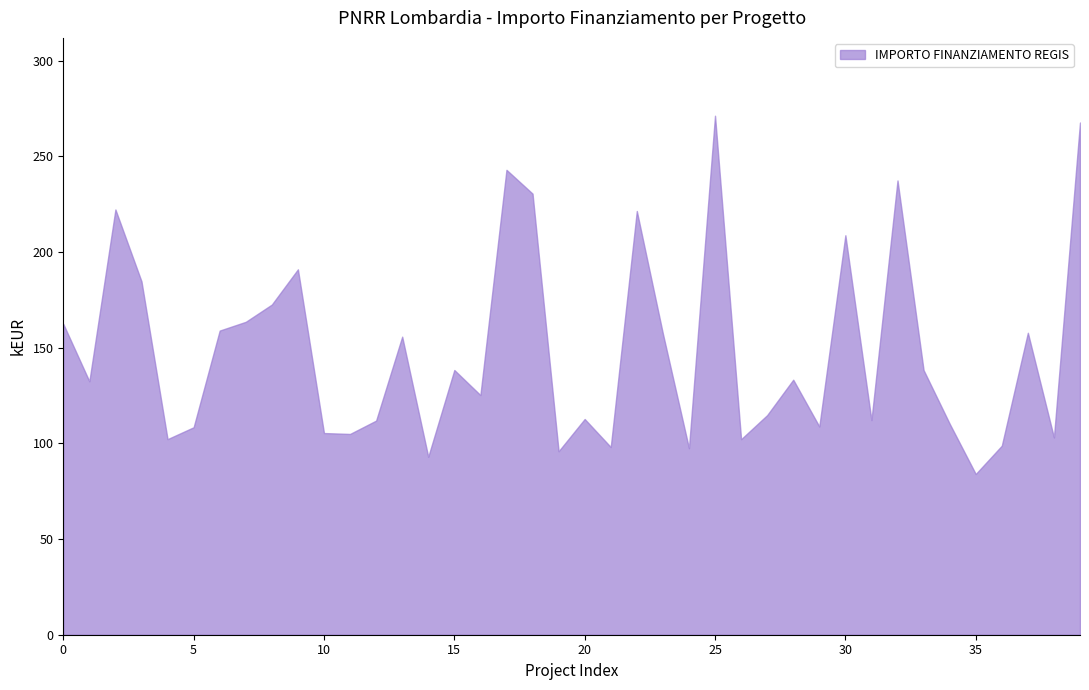

Reading right to left, extract all data points from this chart.

267625.0	103085.7	157766.3	98775.6	83981.8	110254.7	138281.5	237352.3	112131.6	208718.6	108803.9	133243.4	114739.9	102145.5	271170.8	97459.2	157320.2	221389.0	98069.7	112707.8	95856.0	230471.5	242913.7	125215.1	138311.0	92980.8	155742.9	111879.7	104903.8	105376.1	190907.4	172513.7	163488.7	158921.3	108398.2	102189.8	184640.3	222191.0	132411.4	162423.8